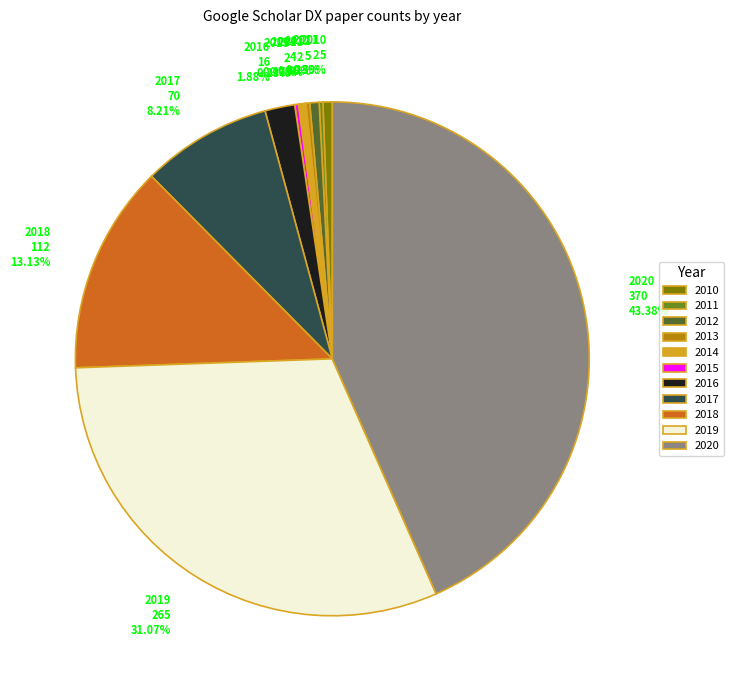

Combined, do 2018 112 13.13% and 2016 16 1.88% account for over 50%?

No